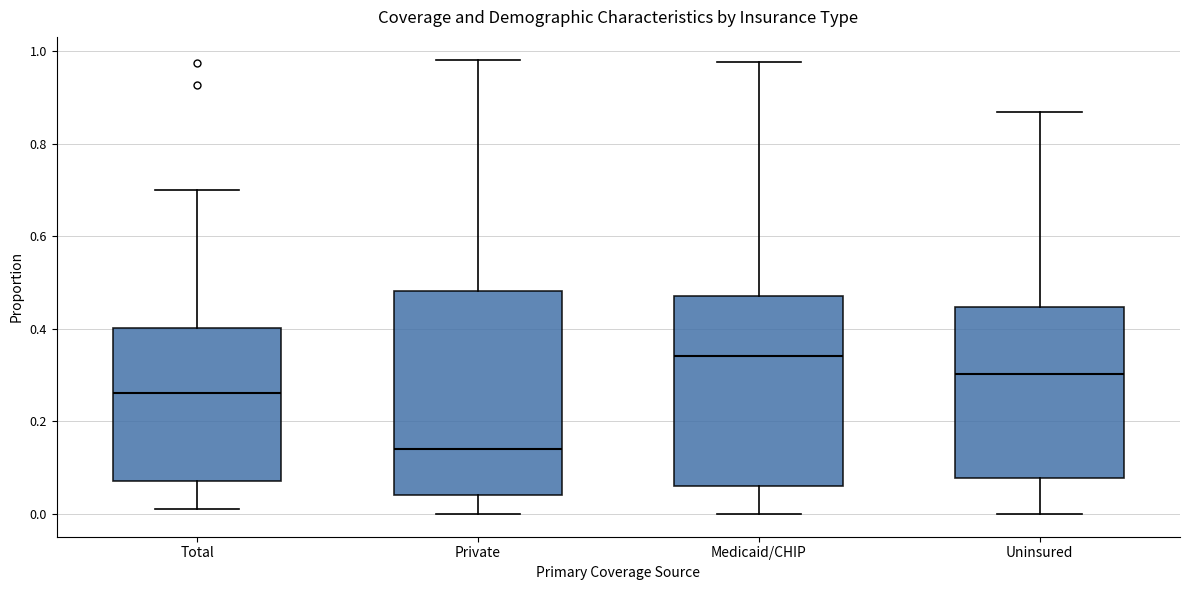

Reading left to right, transcribe this box plot: for each box, give where its median line is, the range the box spans, and where its two whiskers end, as read against the y-axis. The values are not printed on the chart, so give them approximately, as read against the axis.

Total: median 0.26, box 0.08 to 0.40, whiskers 0.02 to 0.70
Private: median 0.14, box 0.04 to 0.48, whiskers 0.00 to 0.98
Medicaid/CHIP: median 0.34, box 0.06 to 0.48, whiskers 0.00 to 0.98
Uninsured: median 0.30, box 0.08 to 0.44, whiskers 0.00 to 0.86